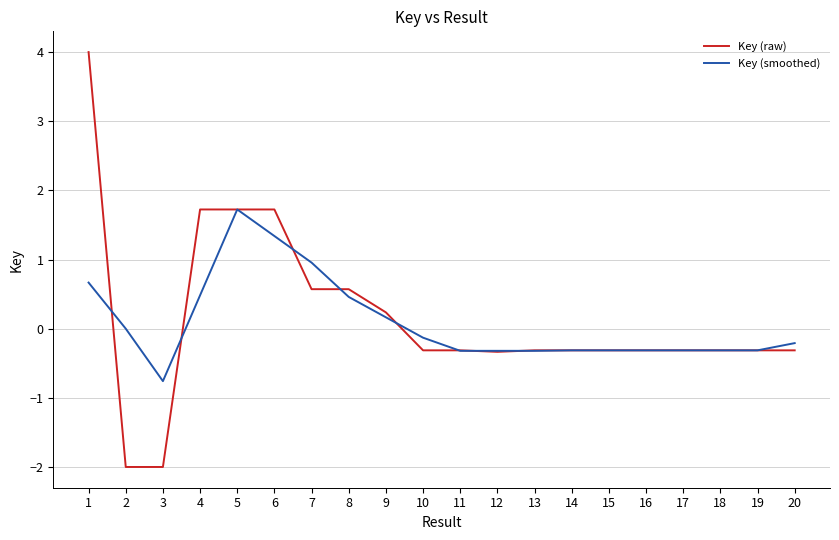

What is the difference between the highest and lowest values at 8?

0.1